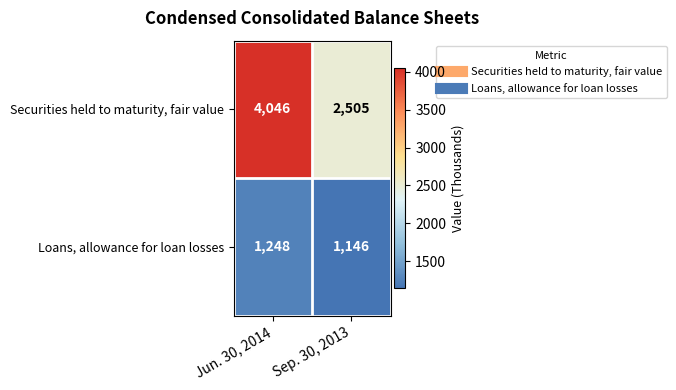

At which category is the sum across all series the highest?

Jun. 30, 2014